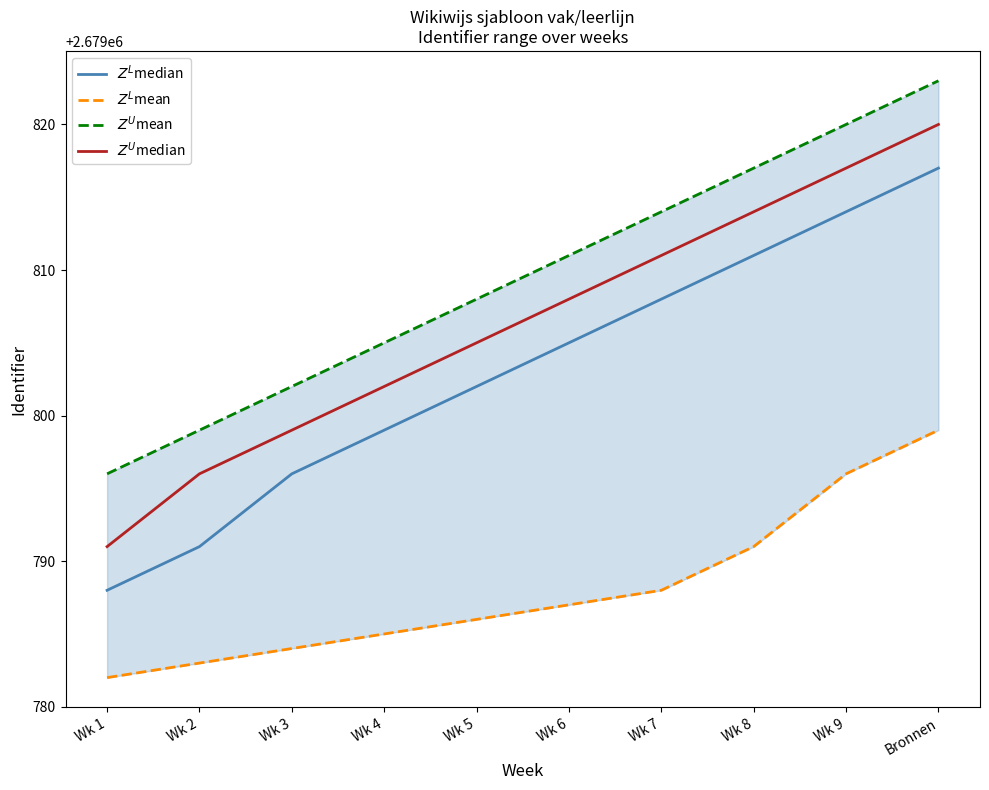

True or false: $Z^L$mean and $Z^L$median cross at least once.

False